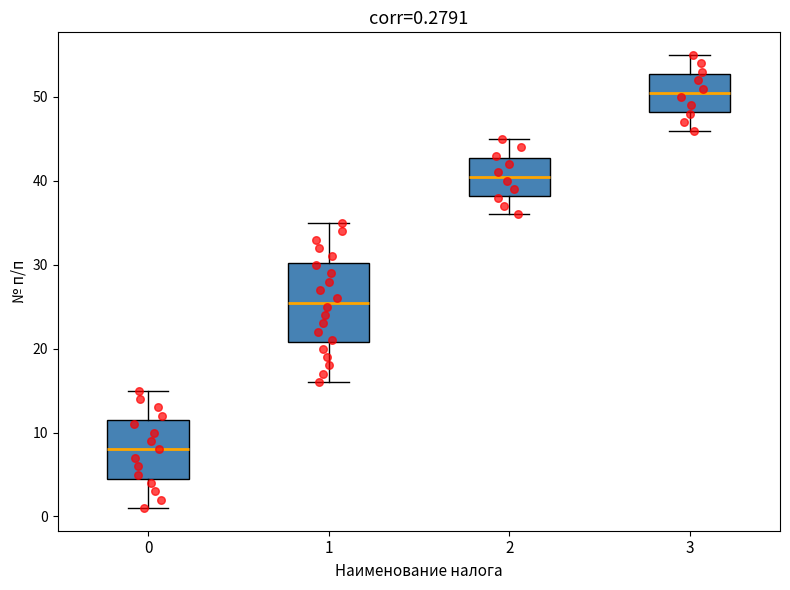

Which box has the highest median line?

3